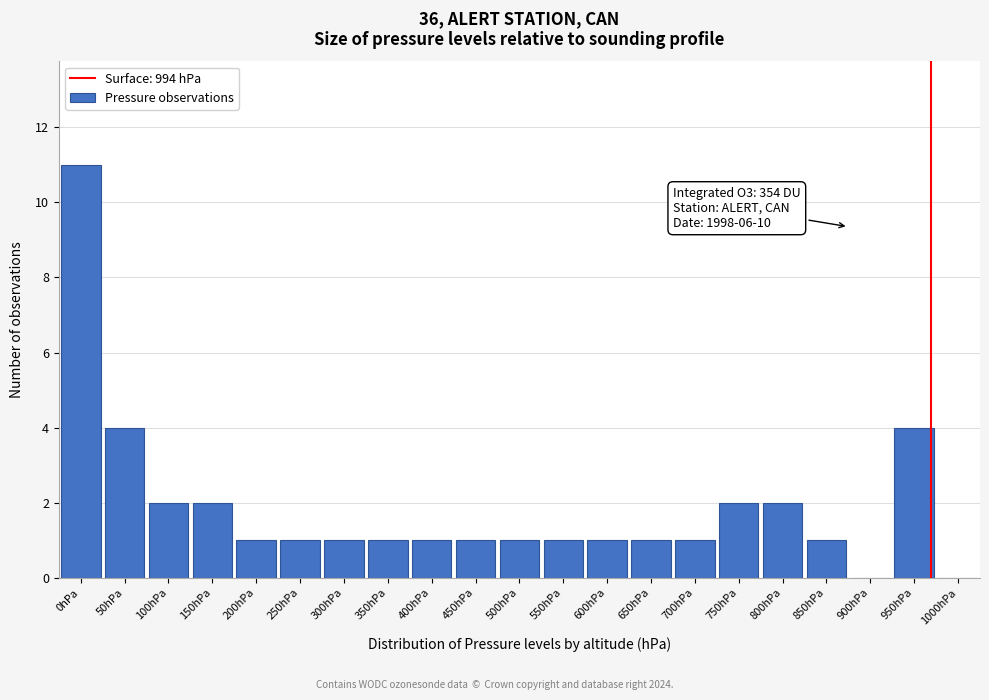

Reading left to right, extract all data points from this chart.

0hPa=11	50hPa=4	100hPa=2	150hPa=2	200hPa=1	250hPa=1	300hPa=1	350hPa=1	400hPa=1	450hPa=1	500hPa=1	550hPa=1	600hPa=1	650hPa=1	700hPa=1	750hPa=2	800hPa=2	850hPa=1	900hPa=0	950hPa=4	1000hPa=0